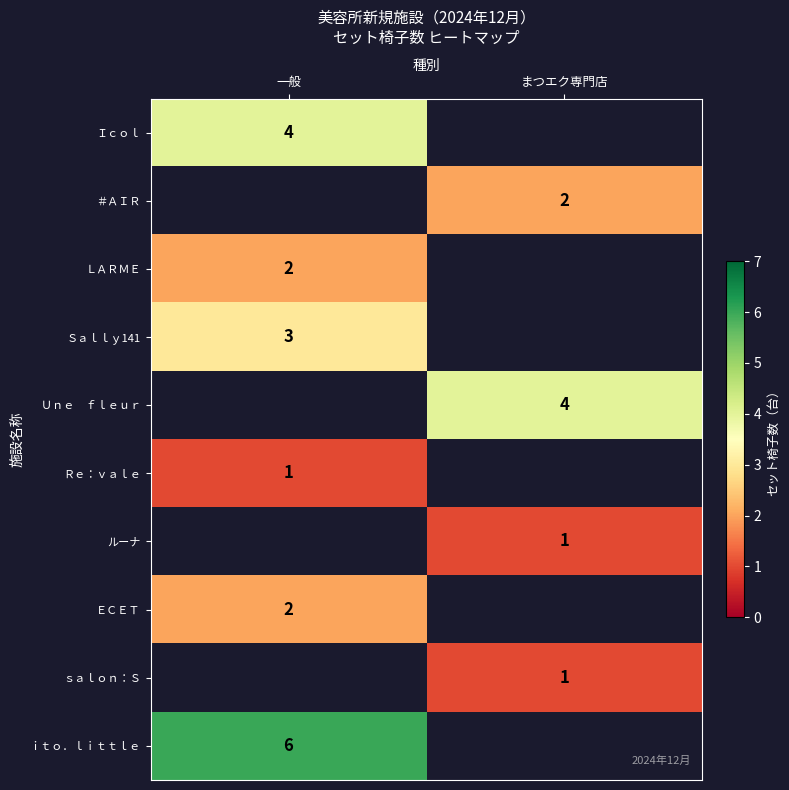

Is it true that ｉｔｏ．ｌｉｔｔｌｅ equals 3.7 at 一般?

False